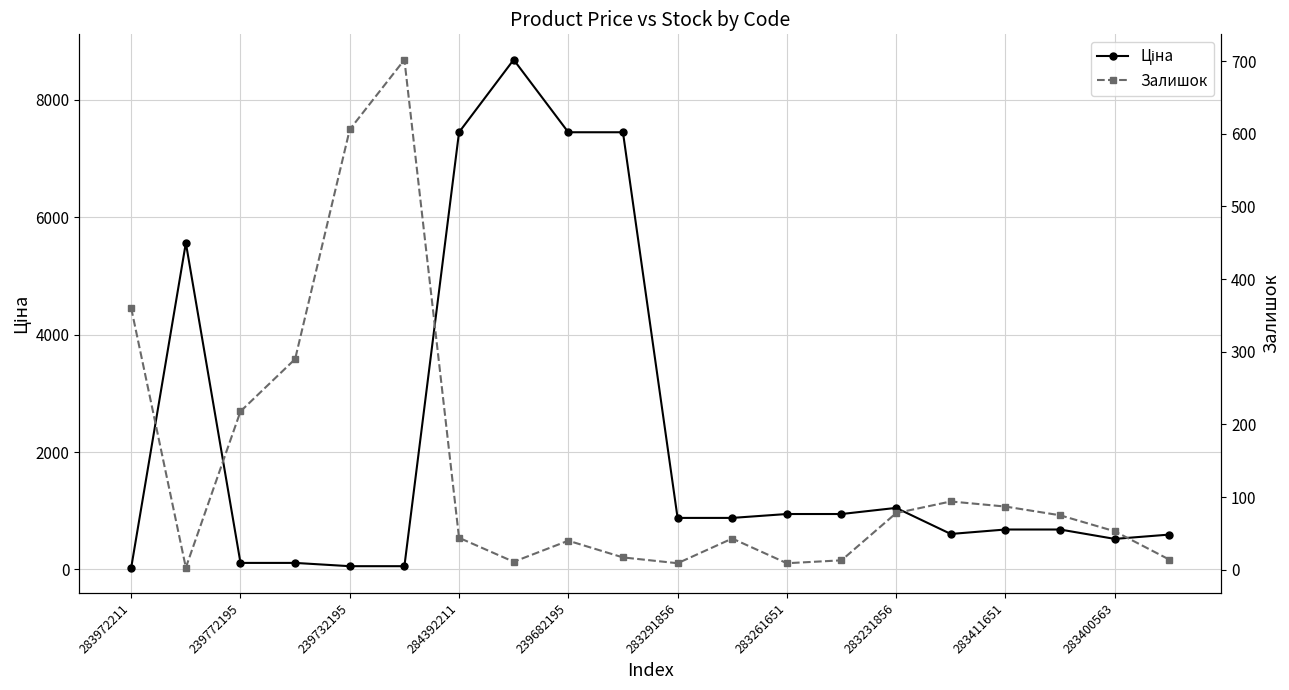

What is the lowest value of the Ціна series?

32.0